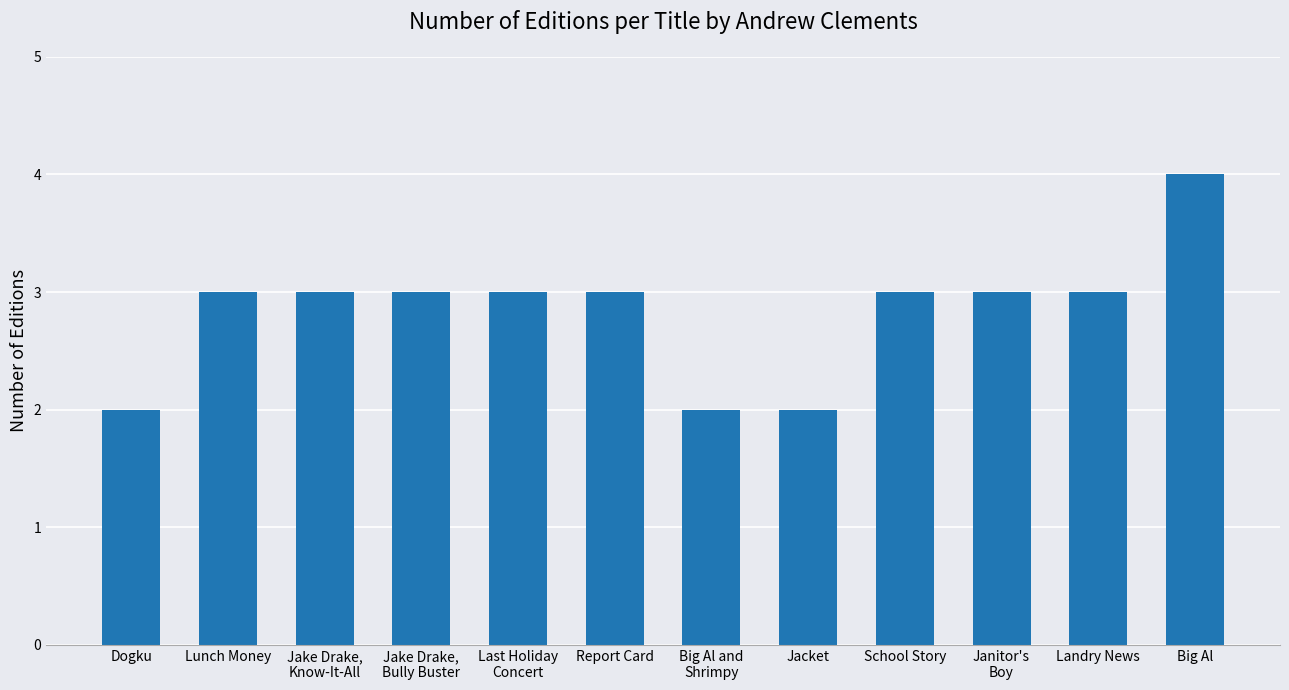

Reading left to right, list all the values displayed in this chart.

Dogku=2	Lunch Money=3	Jake Drake,
Know-It-All=3	Jake Drake,
Bully Buster=3	Last Holiday
Concert=3	Report Card=3	Big Al and
Shrimpy=2	Jacket=2	School Story=3	Janitor's
Boy=3	Landry News=3	Big Al=4